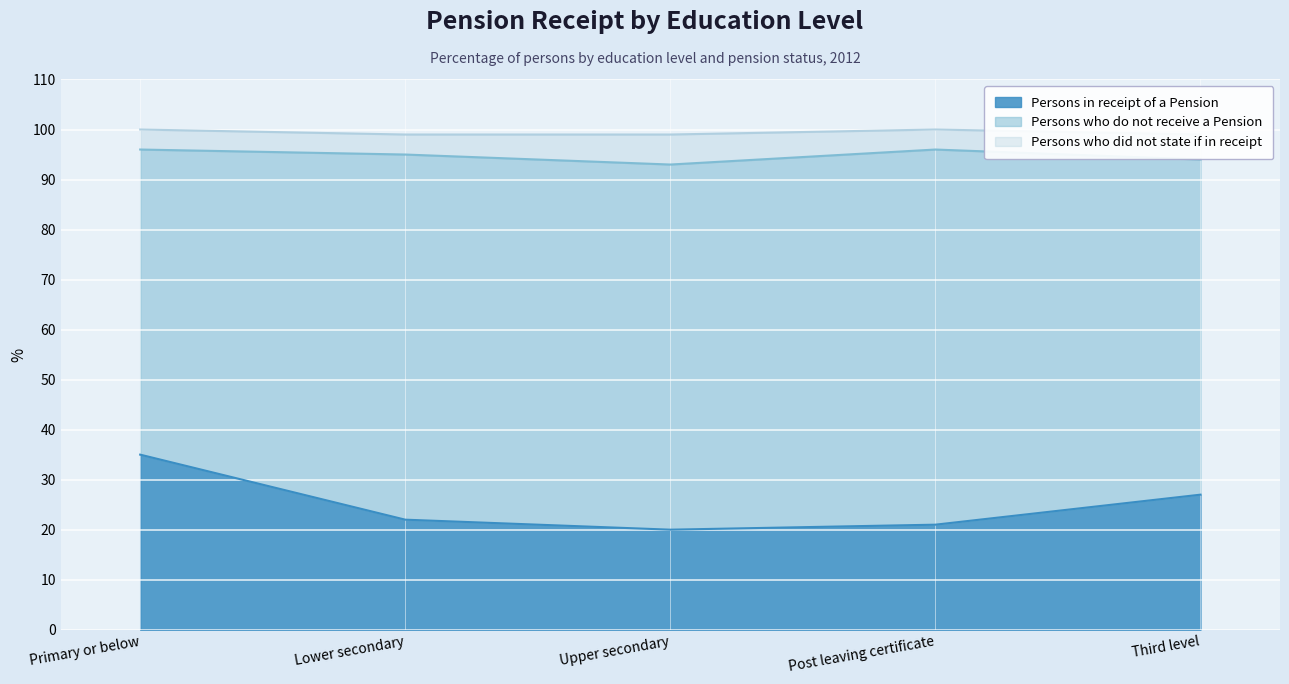

List the series in order of their peak value, lowest first.

Persons who did not state if in receipt, Persons in receipt of a Pension, Persons who do not receive a Pension